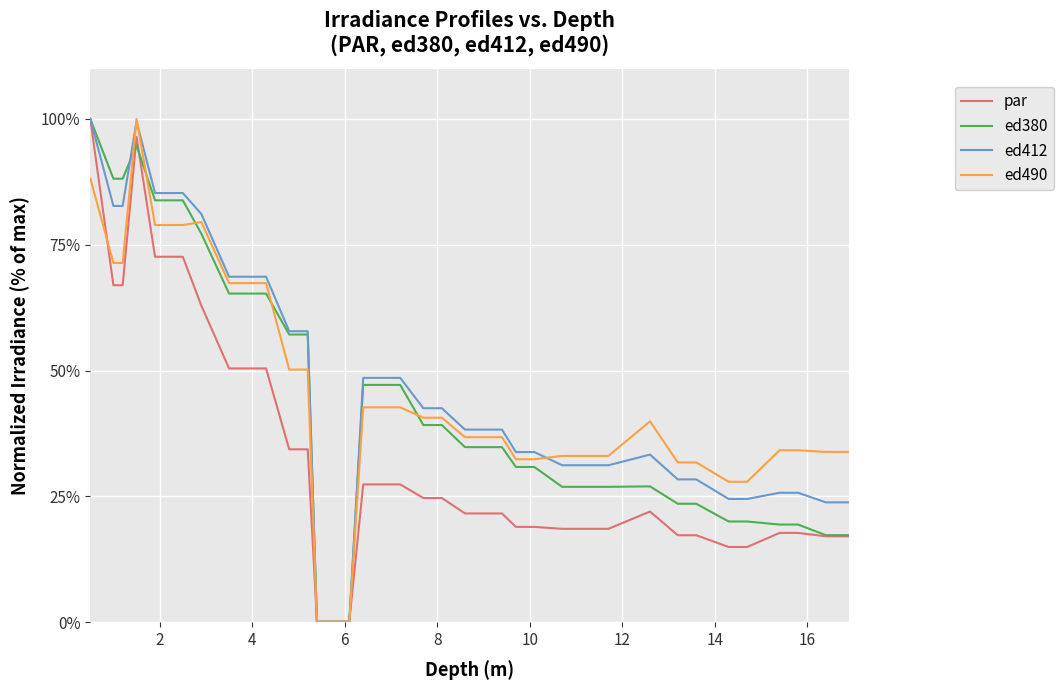

True or false: ed380 and par intersect in this chart.

True